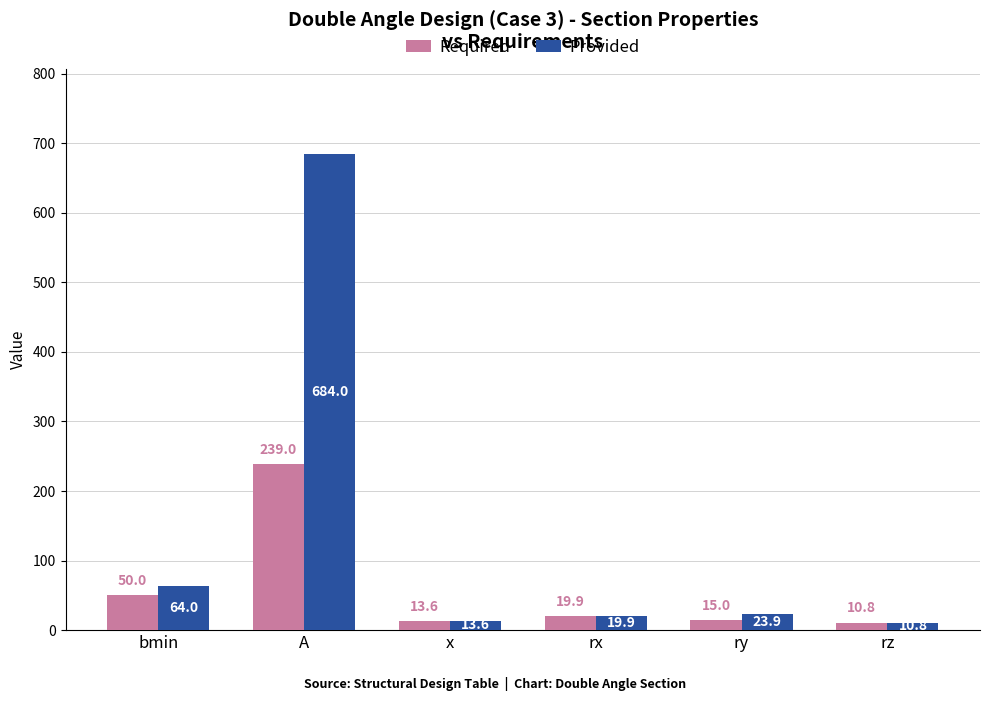

How many bars are there in each group?

2